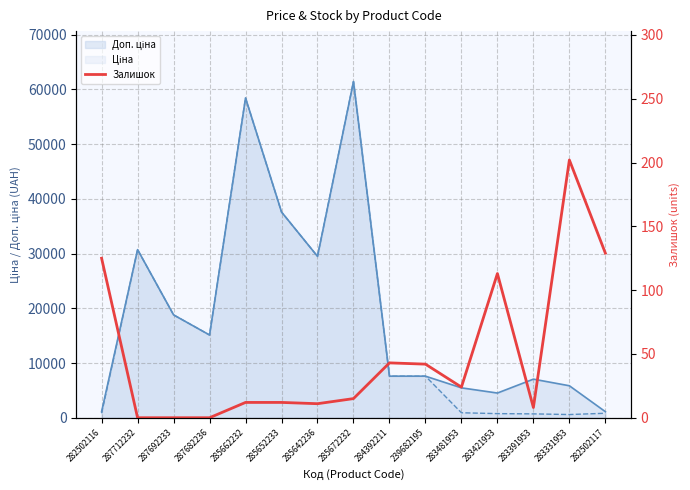

Reading right to left, list all the values displayed in this chart.

129	202	8	113	24	42	43	15	11	12	12	0	0	0	125